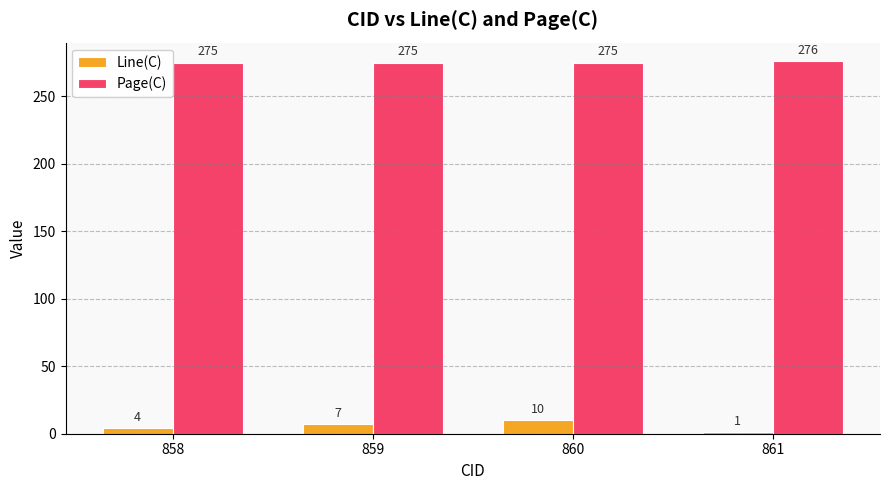

Is it true that Line(C) equals 4 at 858?

True